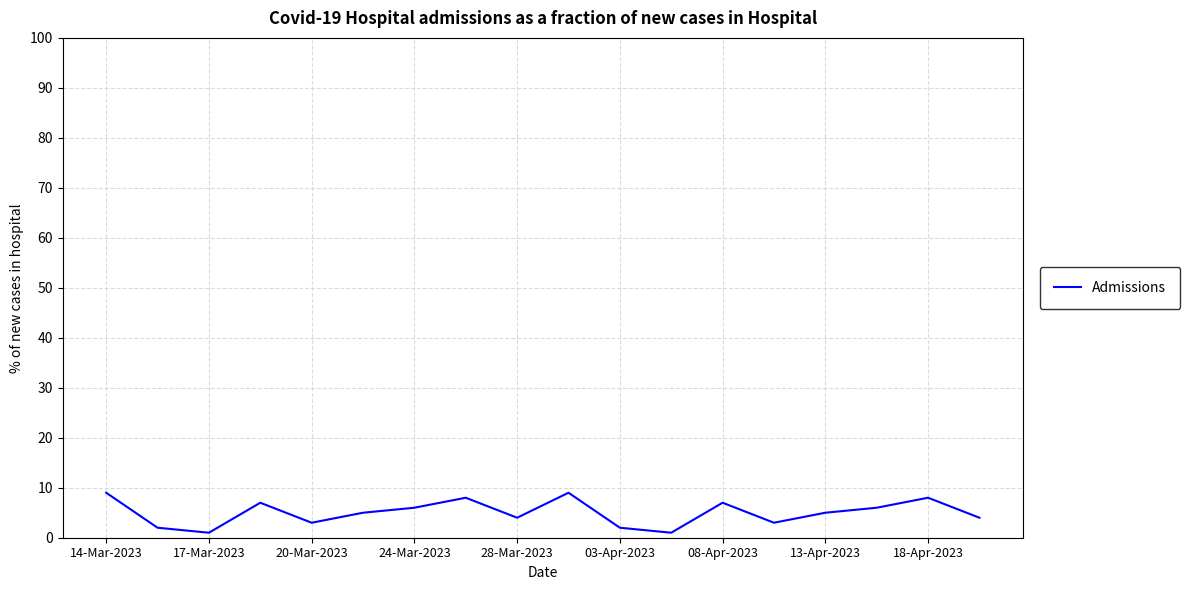

What is the greatest value displayed?

9